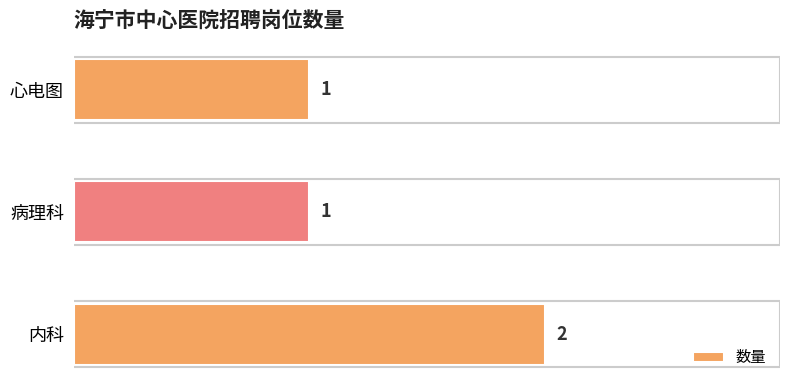

Does the chart contain stacked bars?

No